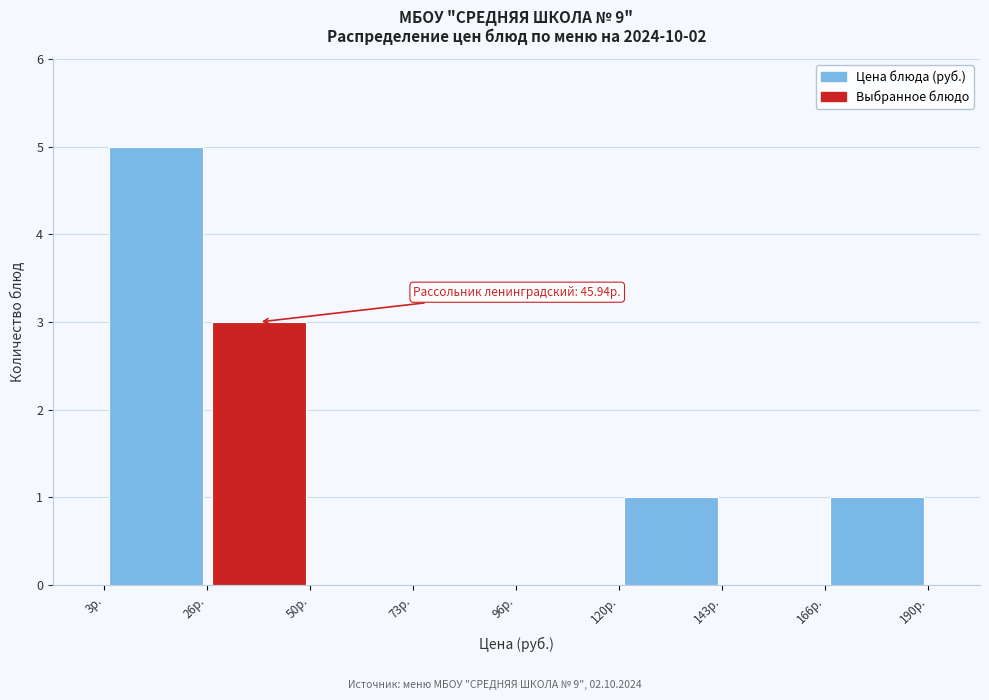

Which range on the x-axis has the tallest bar?

5 to 25